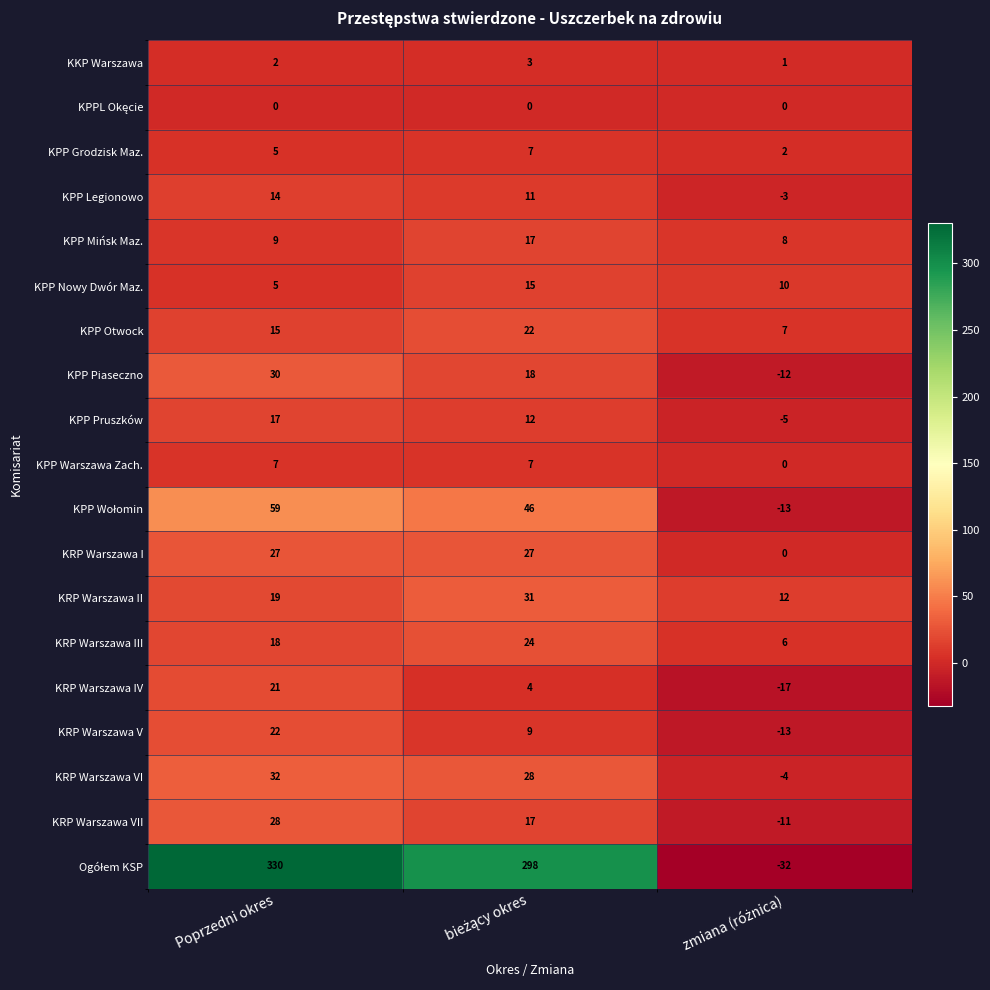

What is the highest value of the KPP Warszawa Zach. series?

7